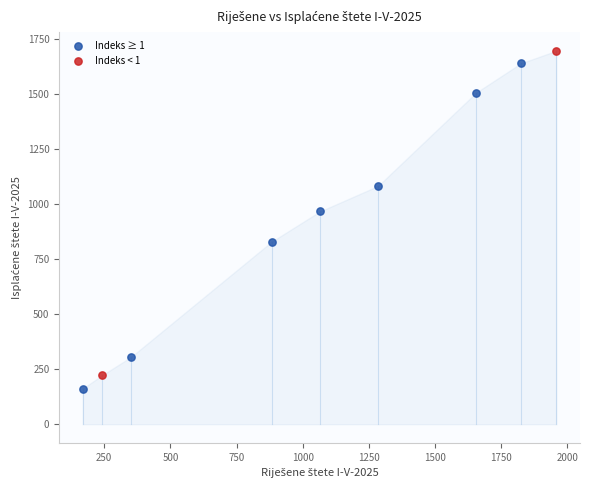

Which series has the widest spread of Y values?

Indeks ≥ 1